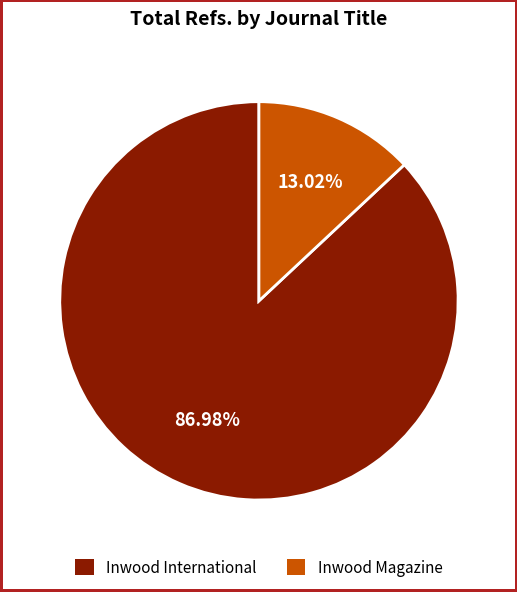

Which has a higher value, Inwood International or Inwood Magazine?

Inwood International